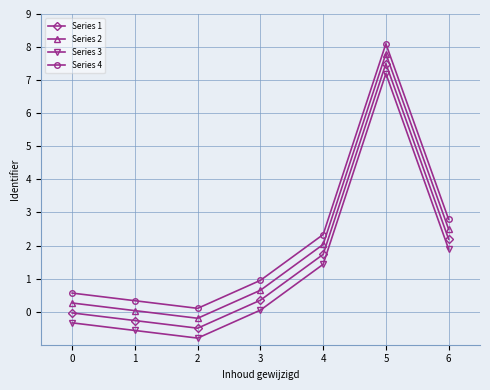

True or false: Series 2 and Series 3 cross at least once.

False